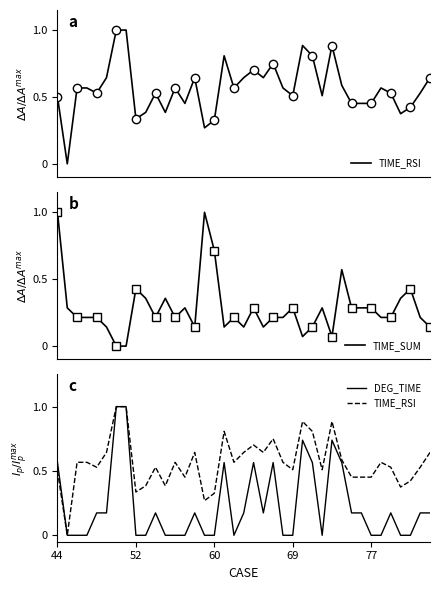

Which series changed the most between 23 and 31?

DEG_TIME